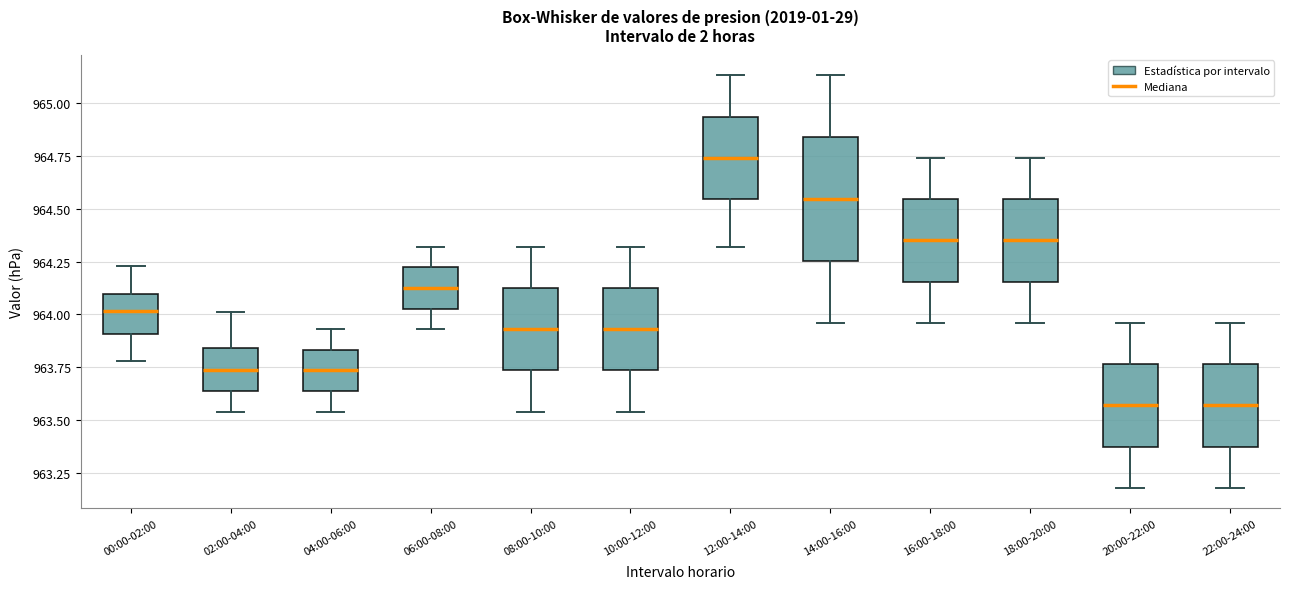

Comparing the boxes themselves (not the whiskers), which one is the tallest?

14:00-16:00